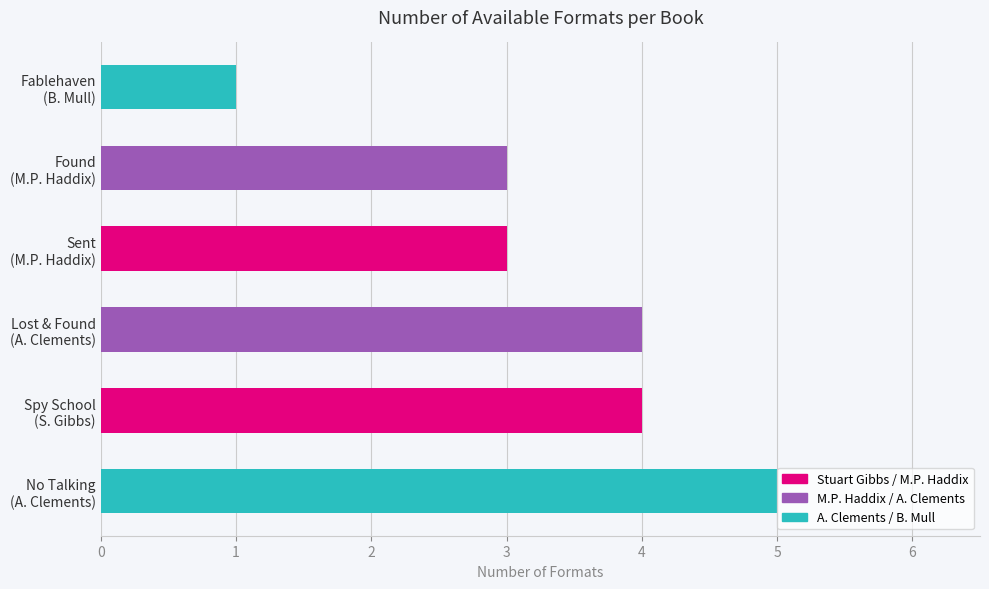

What is the greatest value displayed?

5